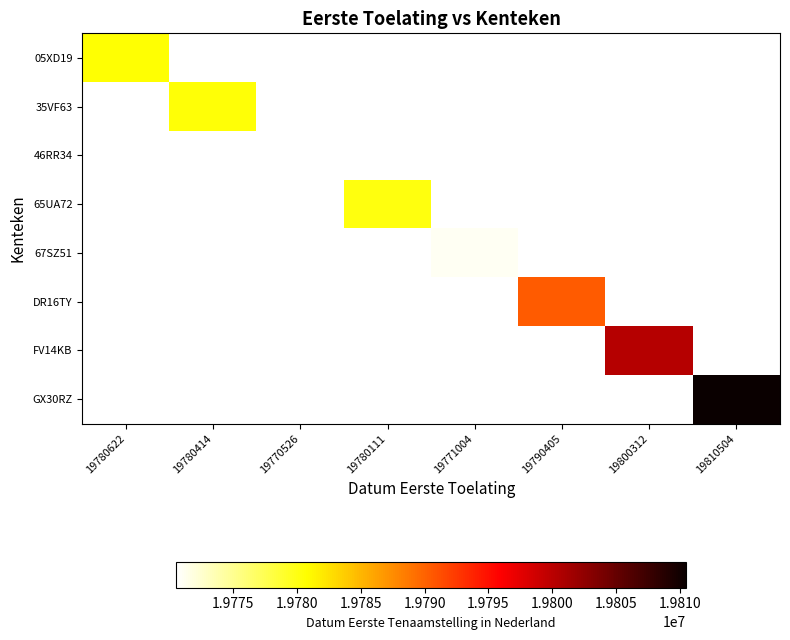

List the series in order of their peak value, lowest first.

05XD19, 35VF63, 46RR34, 65UA72, 67SZ51, DR16TY, FV14KB, GX30RZ